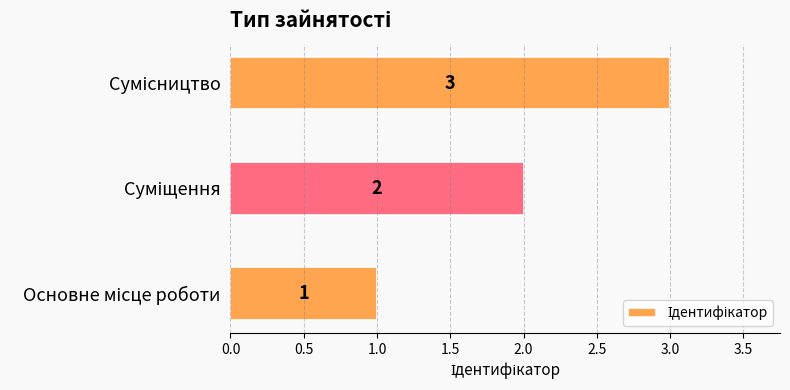

What is the difference between the maximum and minimum values?

2